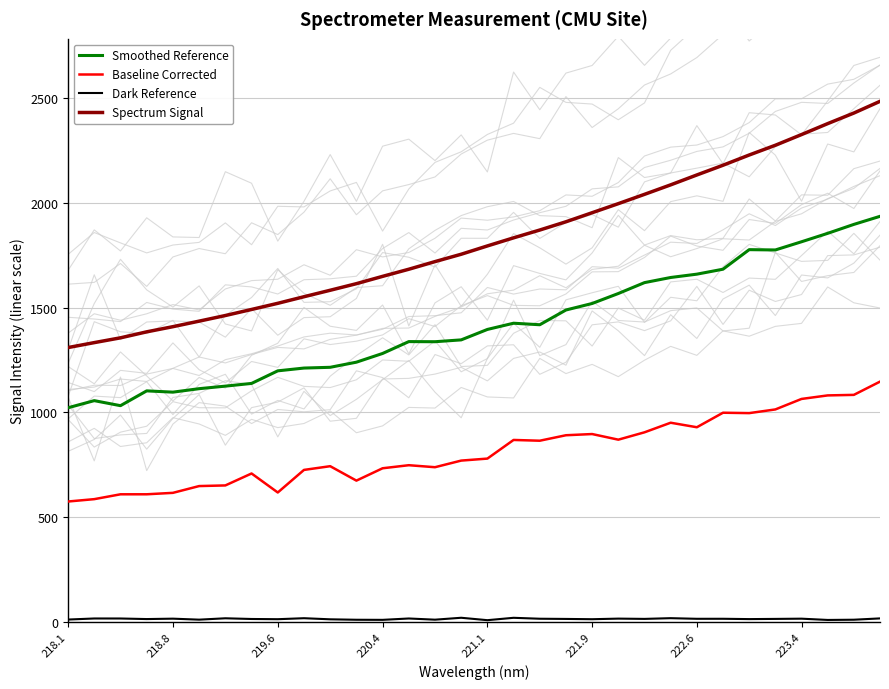

True or false: Baseline Corrected and Spectrum Signal intersect in this chart.

False